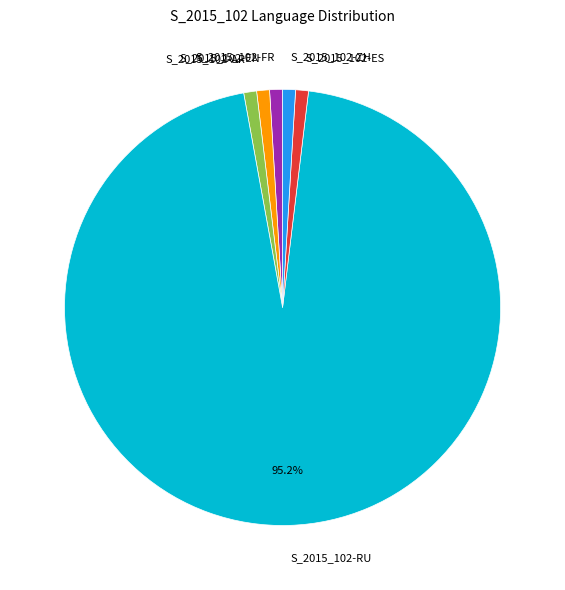

How many segments does this pie chart have?

6